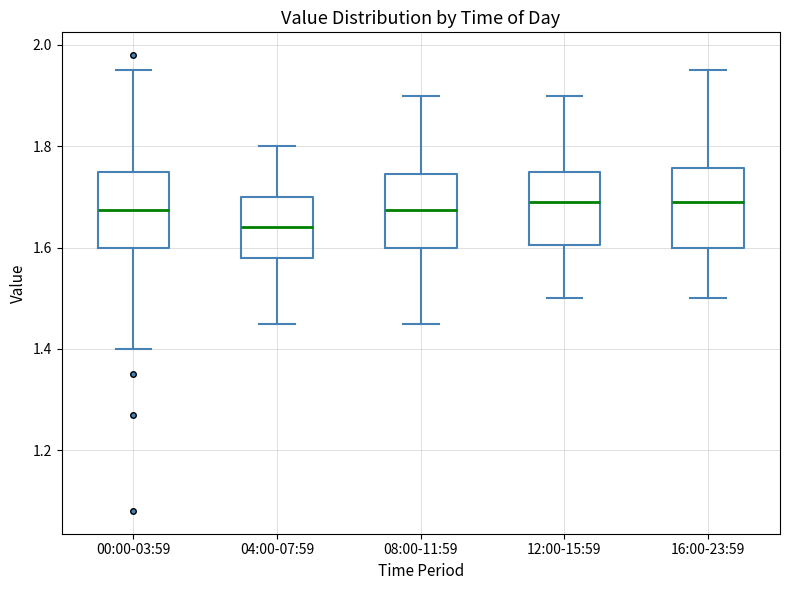

Where does the lower whisker of the box for 08:00-11:59 end on the y-axis? The values are not printed on the chart, so give them approximately, as read against the axis.

1.46